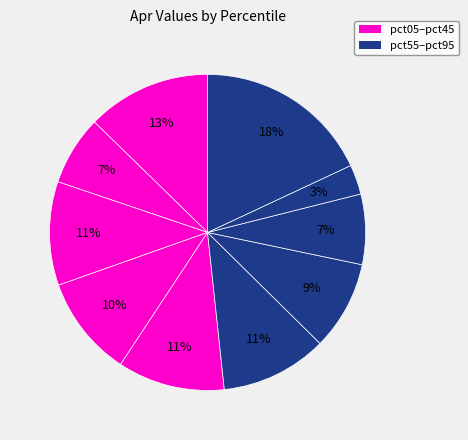

What is the largest slice in the pie chart?

pct95